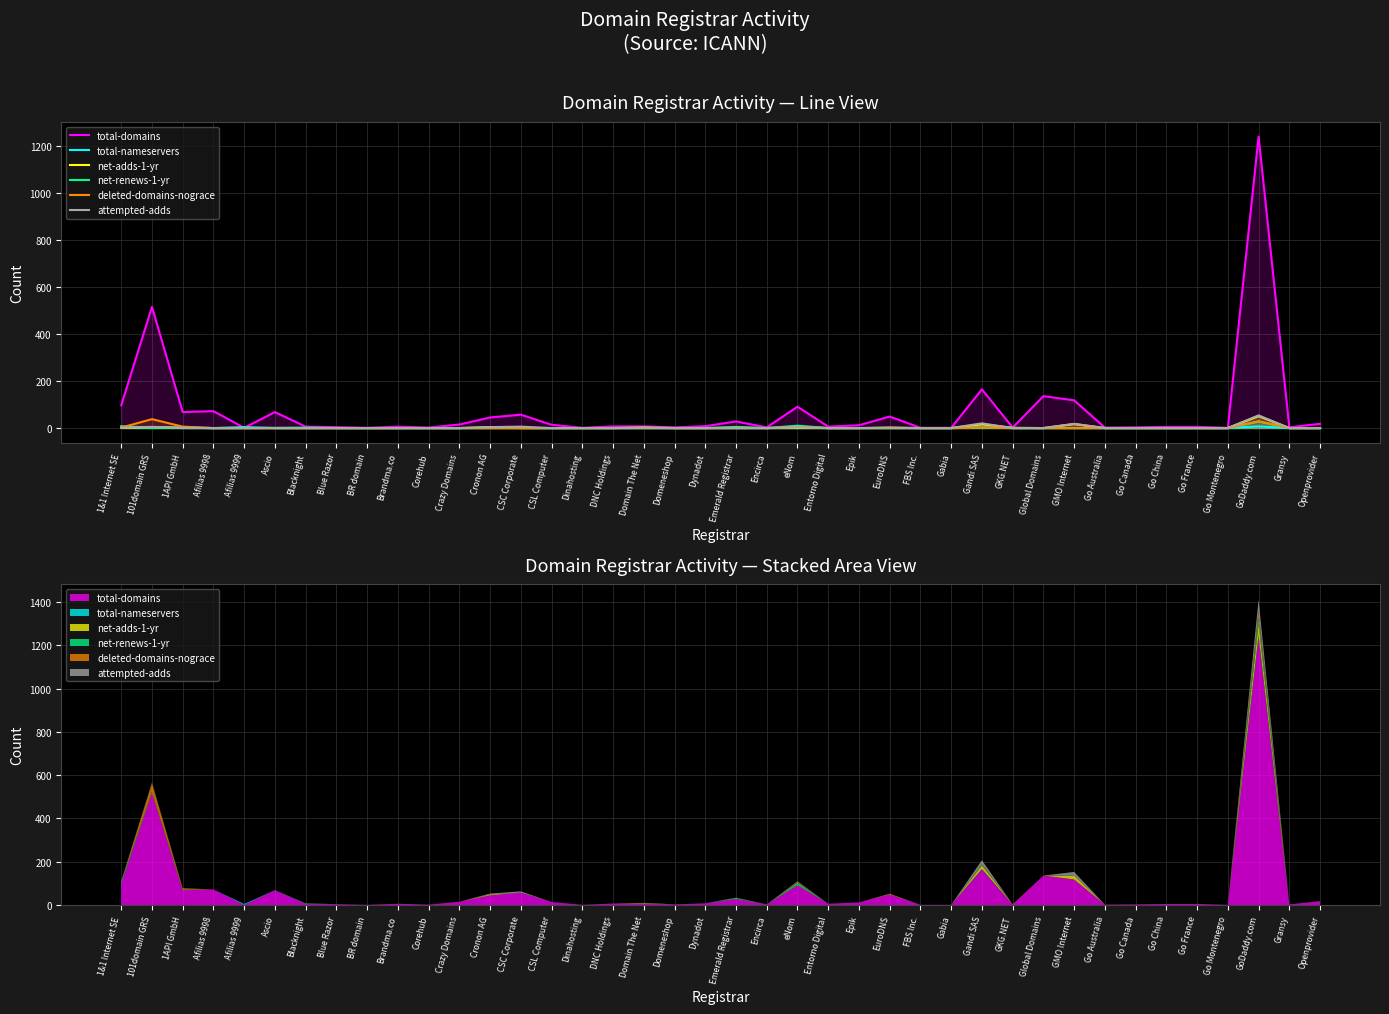

What are all the series names shown in the legend?

total-domains, total-nameservers, net-adds-1-yr, net-renews-1-yr, deleted-domains-nograce, attempted-adds